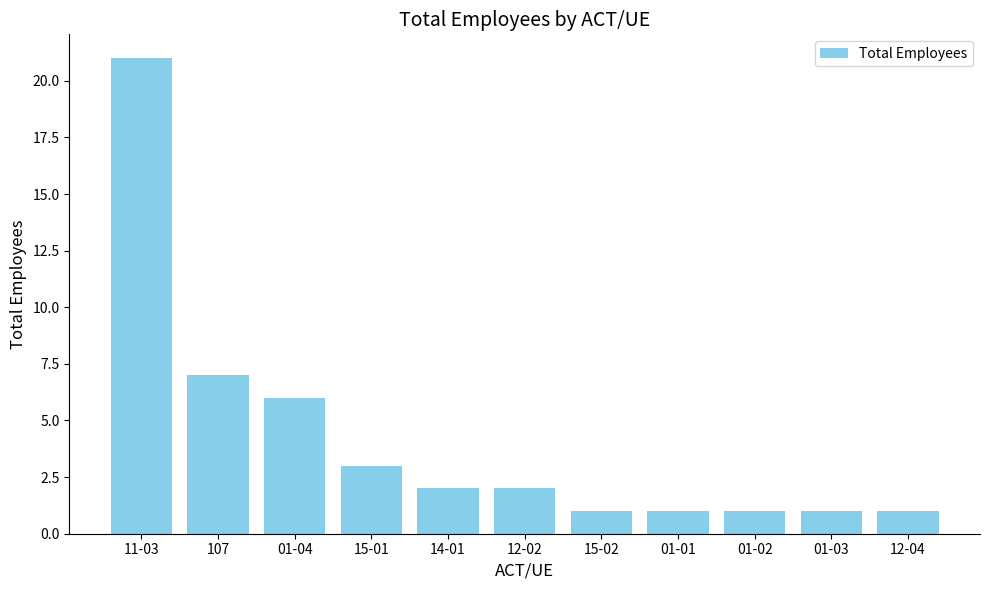

Reading right to left, list all the values displayed in this chart.

12-04=1	01-03=1	01-02=1	01-01=1	15-02=1	12-02=2	14-01=2	15-01=3	01-04=6	107=7	11-03=21